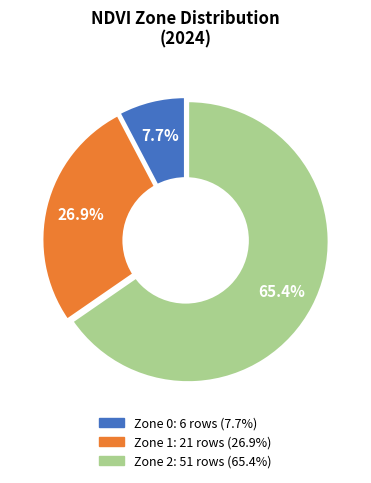

To the nearest percent, what percentage of the pie is Zone 0?

8%